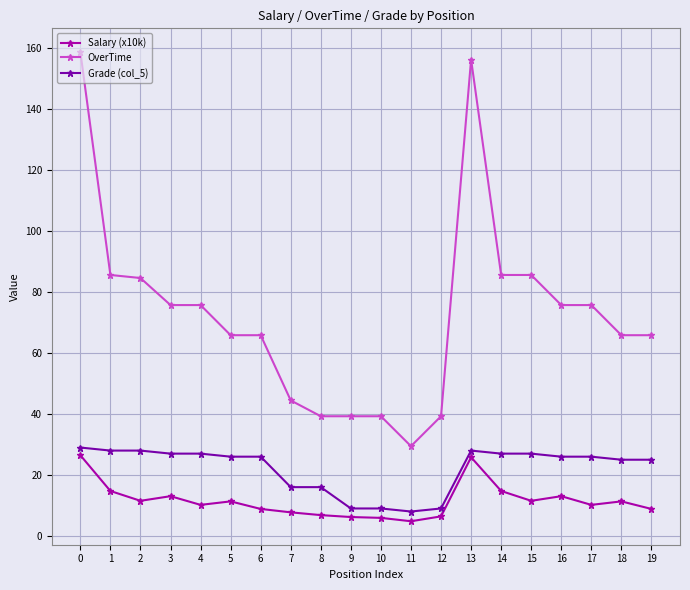

True or false: Grade (col_5) has more than 0 points higher than both neighbors.

True